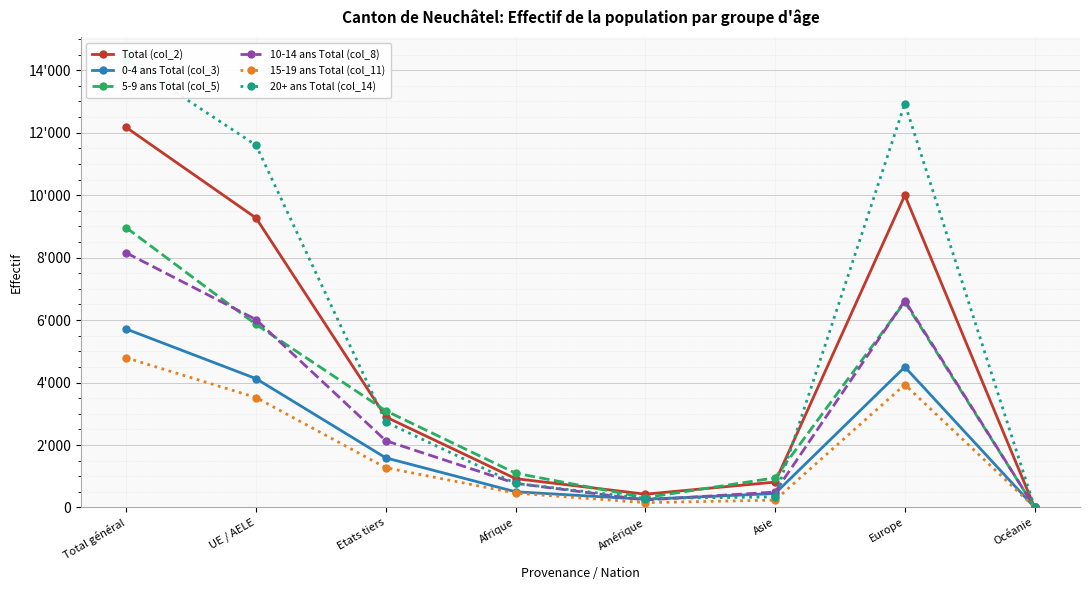

How many values in the 15-19 ans Total (col_11) series exceed 1272?

3